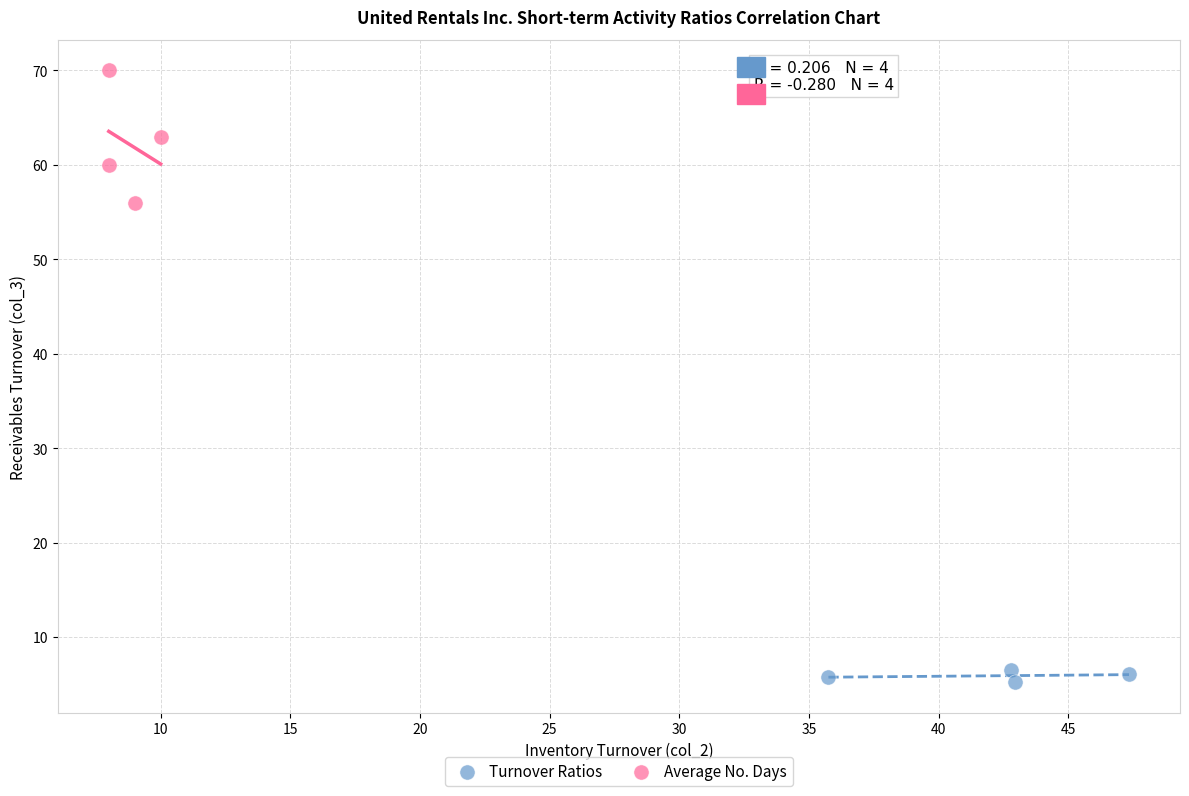

Which series contains the highest Y value?

Average No. Days